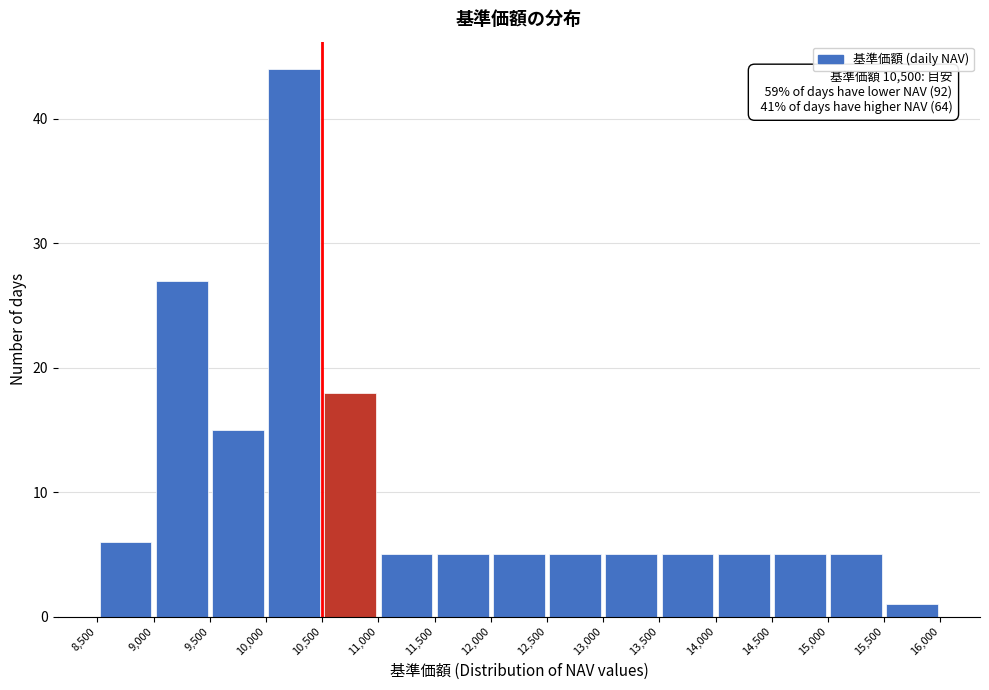

Which range on the x-axis has the tallest bar?

10,000 to 10,500